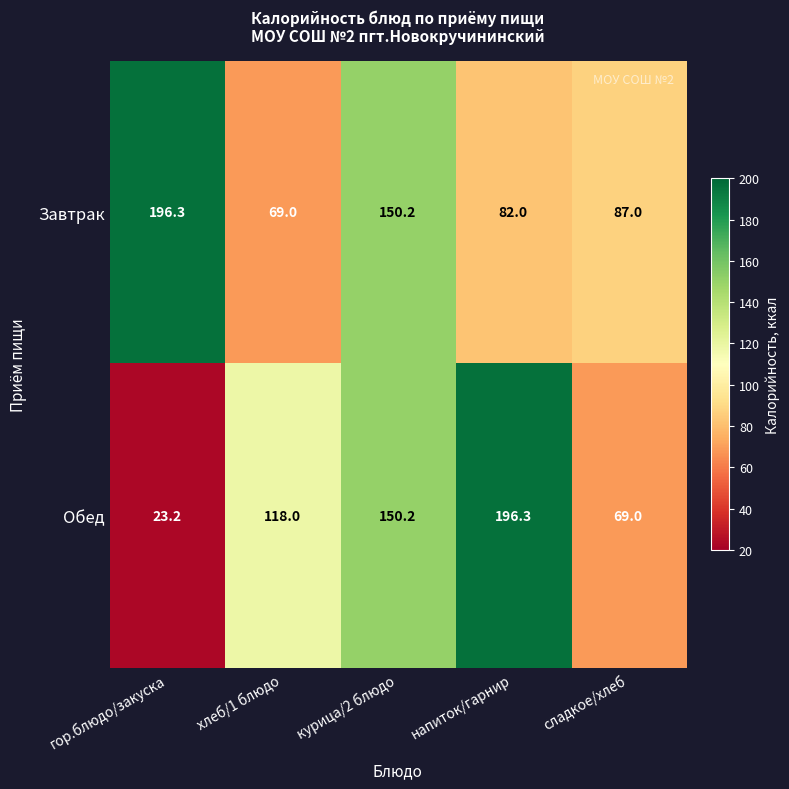

What is the difference between the maximum and minimum values in the Обед series?

173.1